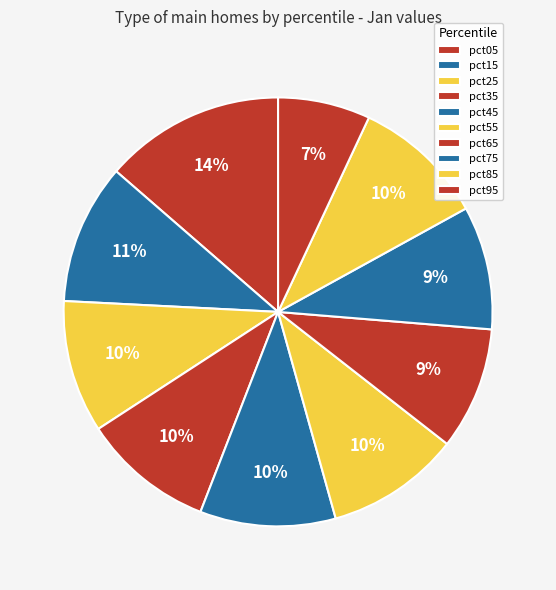

How many segments does this pie chart have?

10